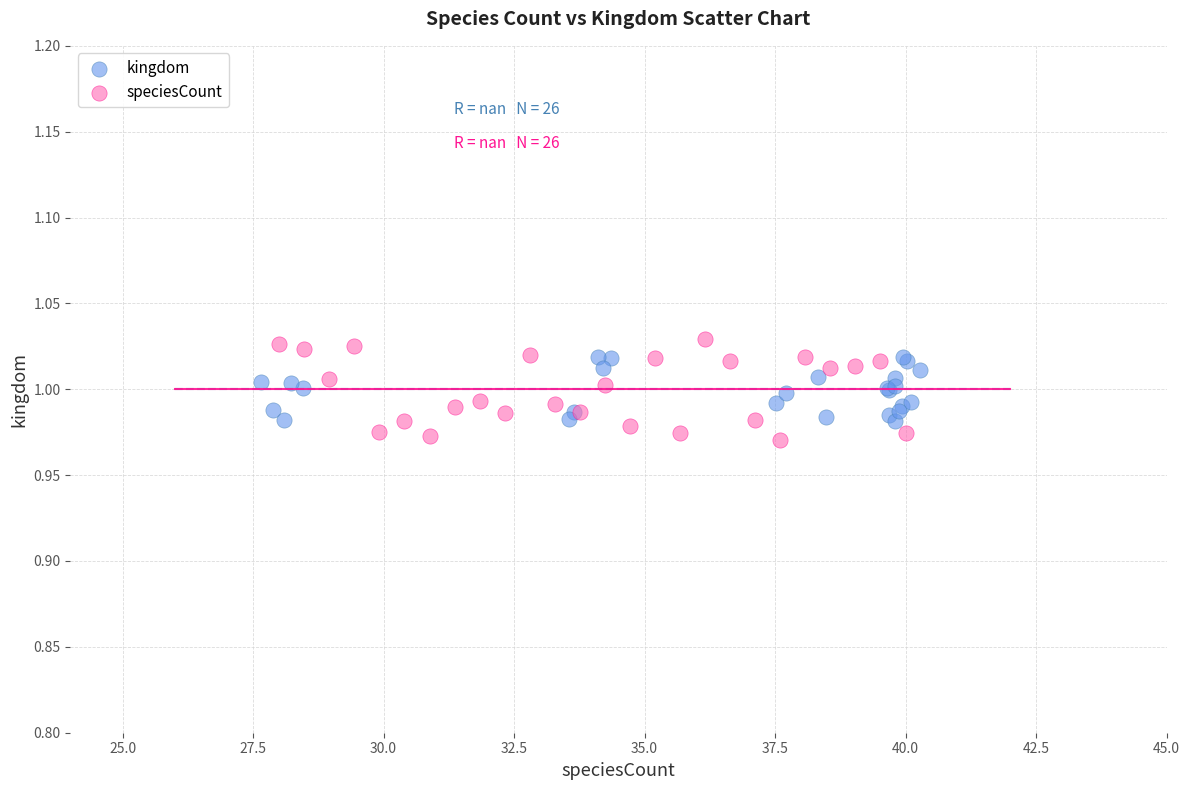

Which series has the widest spread of Y values?

speciesCount